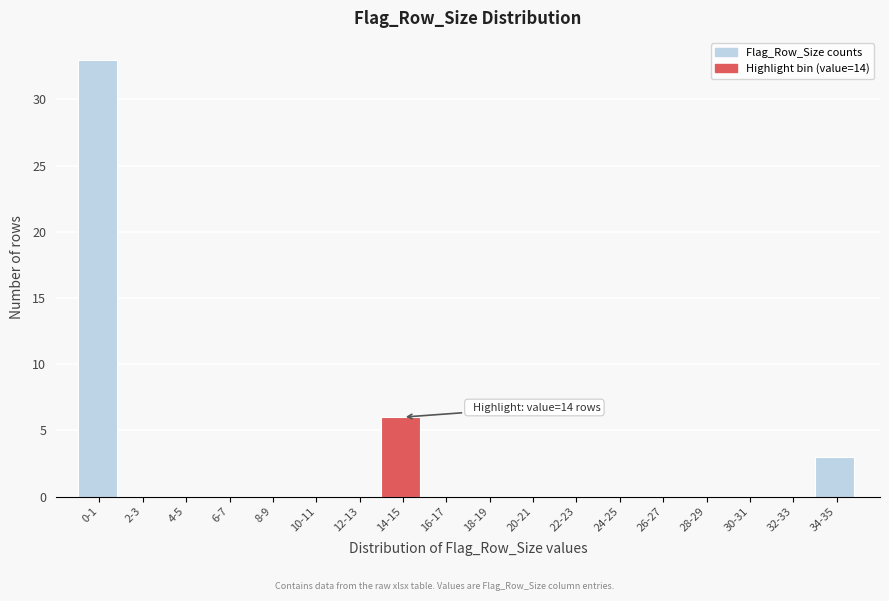

Reading right to left, list all the values displayed in this chart.

34-35=3	32-33=0	30-31=0	28-29=0	26-27=0	24-25=0	22-23=0	20-21=0	18-19=0	16-17=0	14-15=6	12-13=0	10-11=0	8-9=0	6-7=0	4-5=0	2-3=0	0-1=33